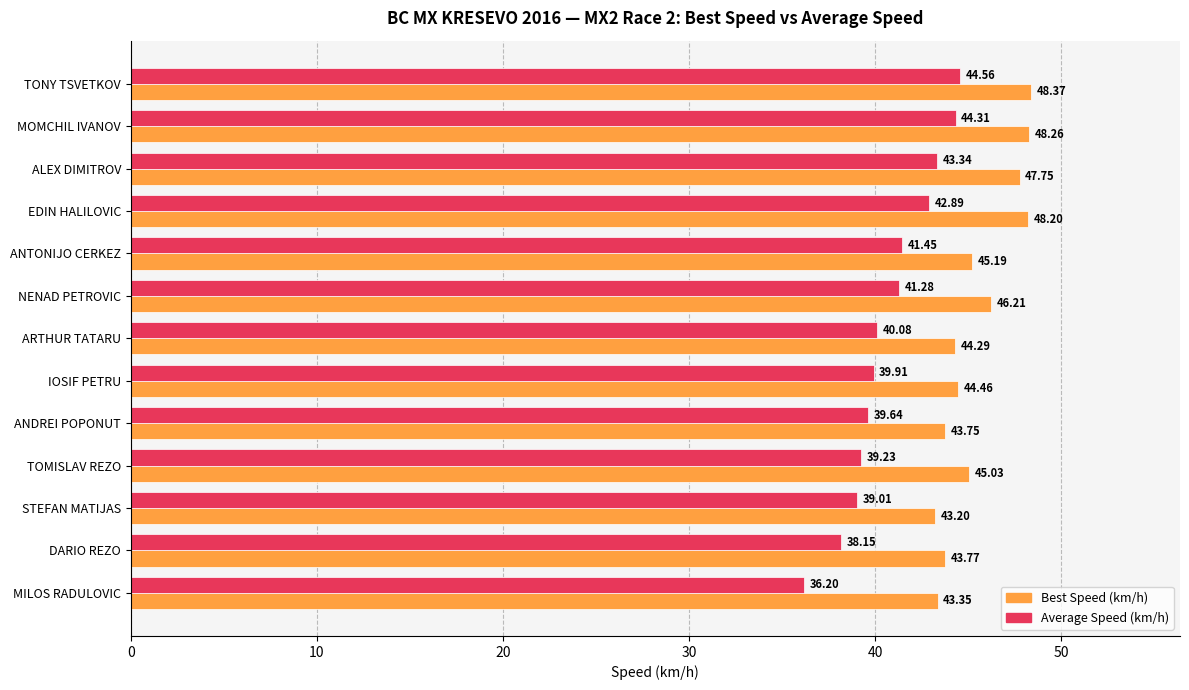

Where is Best Speed (km/h) nearest to the value 45?

TOMISLAV REZO